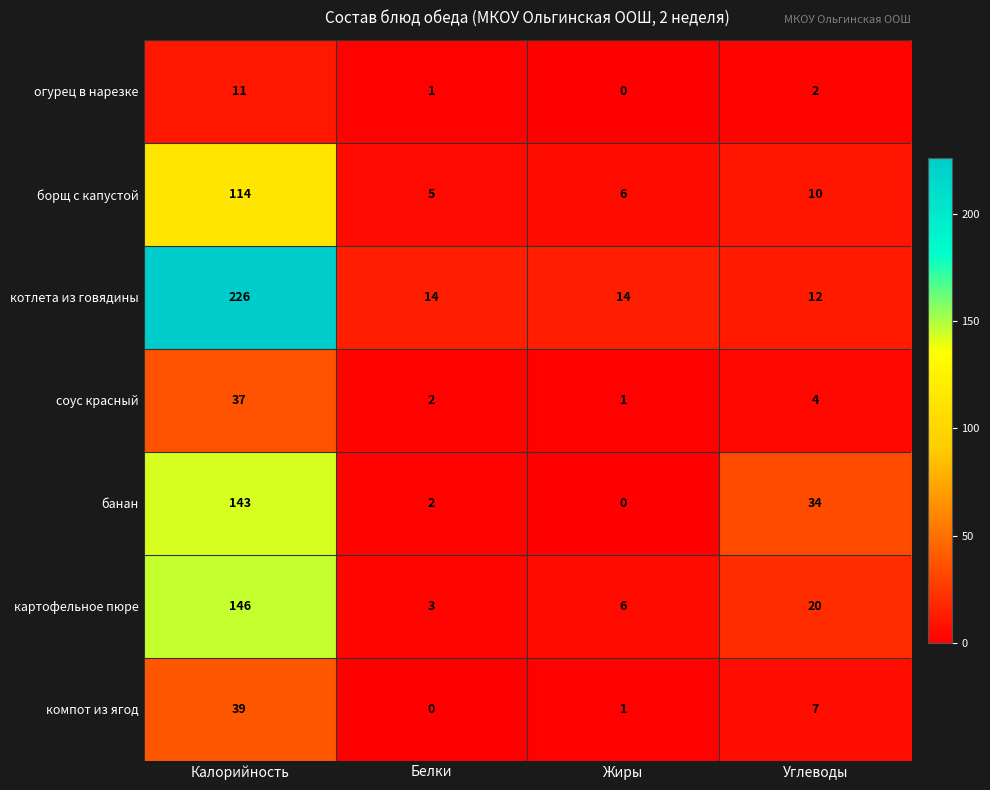

Is it true that котлета из говядины equals 7 at Жиры?

False